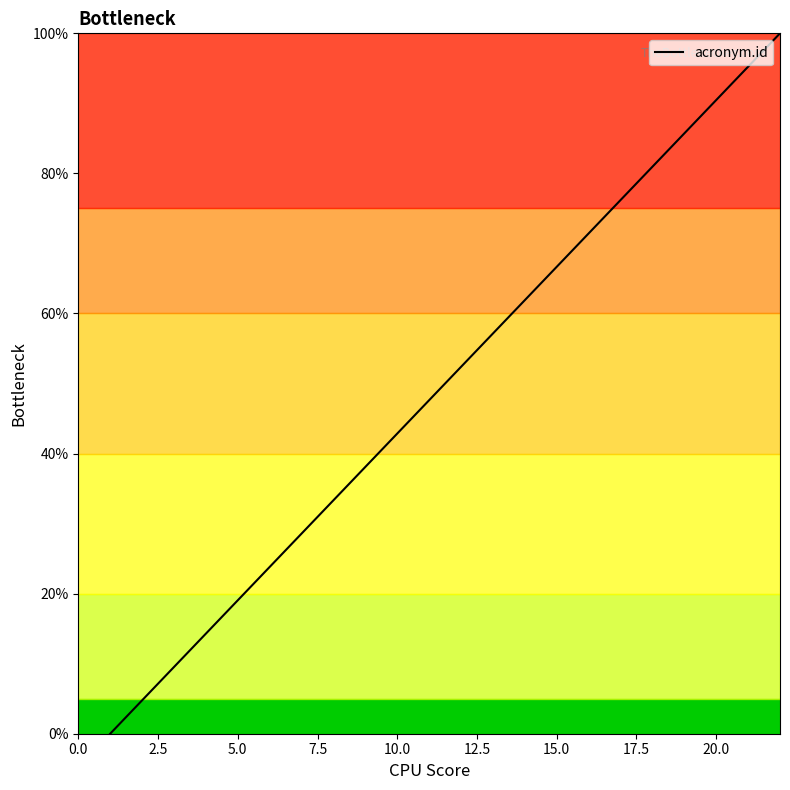

What is the maximum value shown in the chart?

100.0